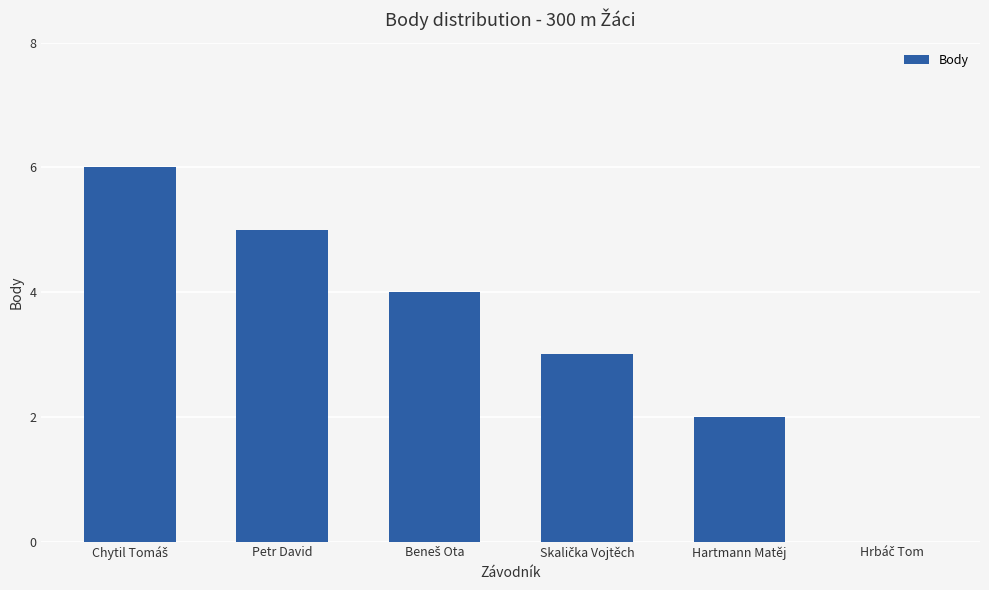

Which has a higher value, Hartmann Matěj or Petr David?

Petr David